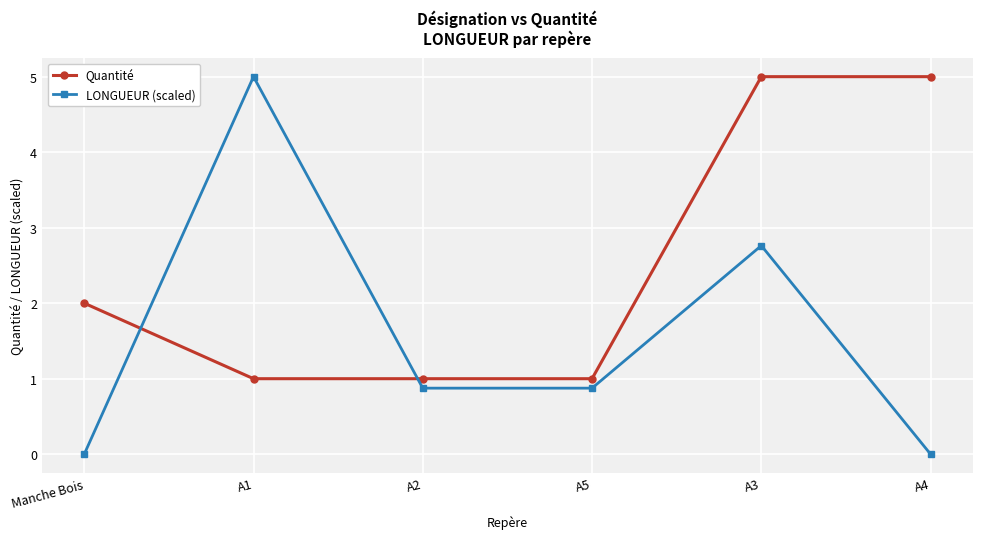

Between which two adjacent categories do LONGUEUR (scaled) and Quantité first intersect?

Manche Bois and A1